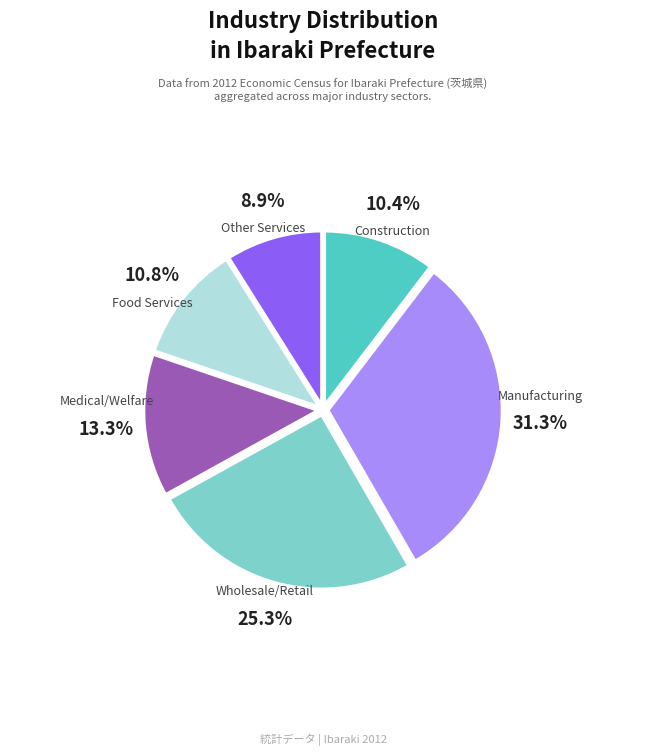

Is there a majority slice in this chart?

No